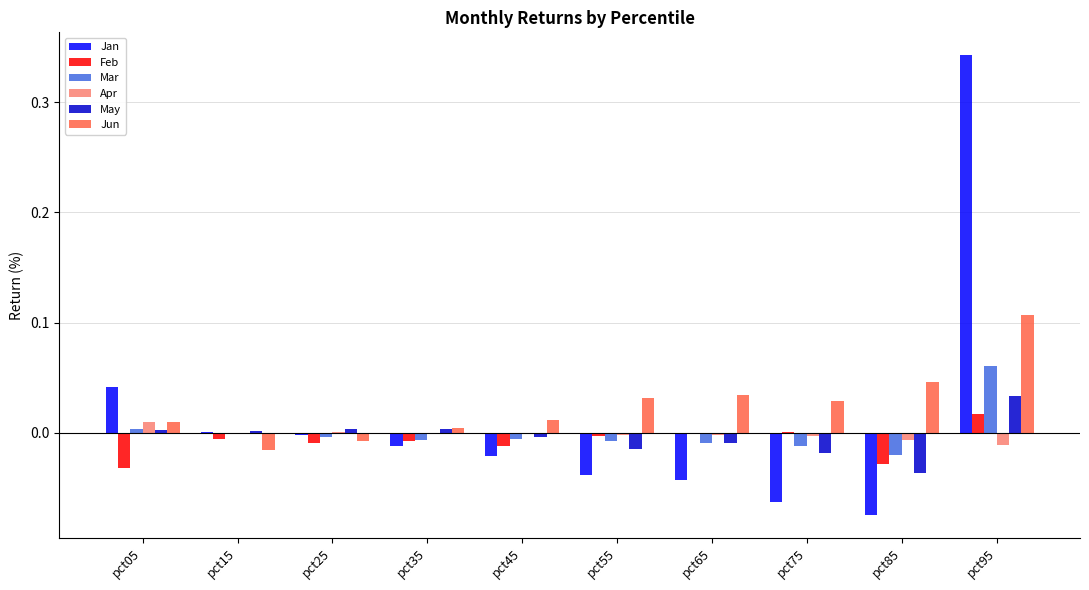

True or false: Apr has a value of -0.0 at pct95.

True